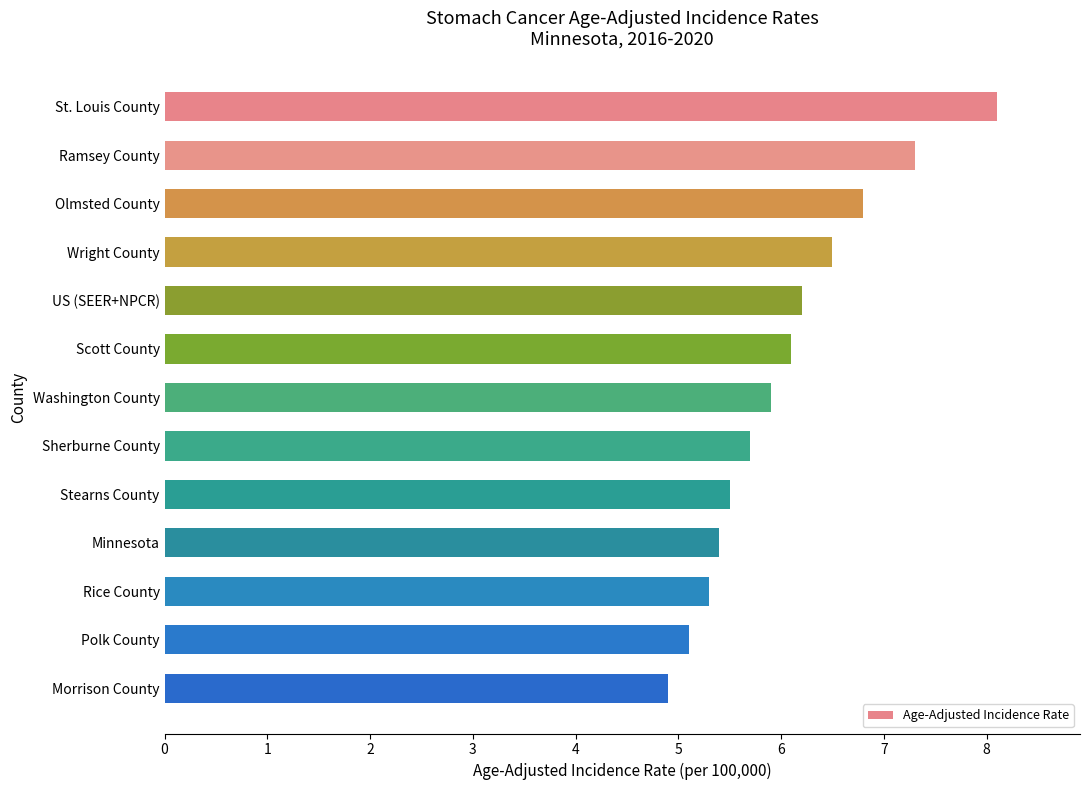

The value at Morrison County is 7.1. True or false?

False